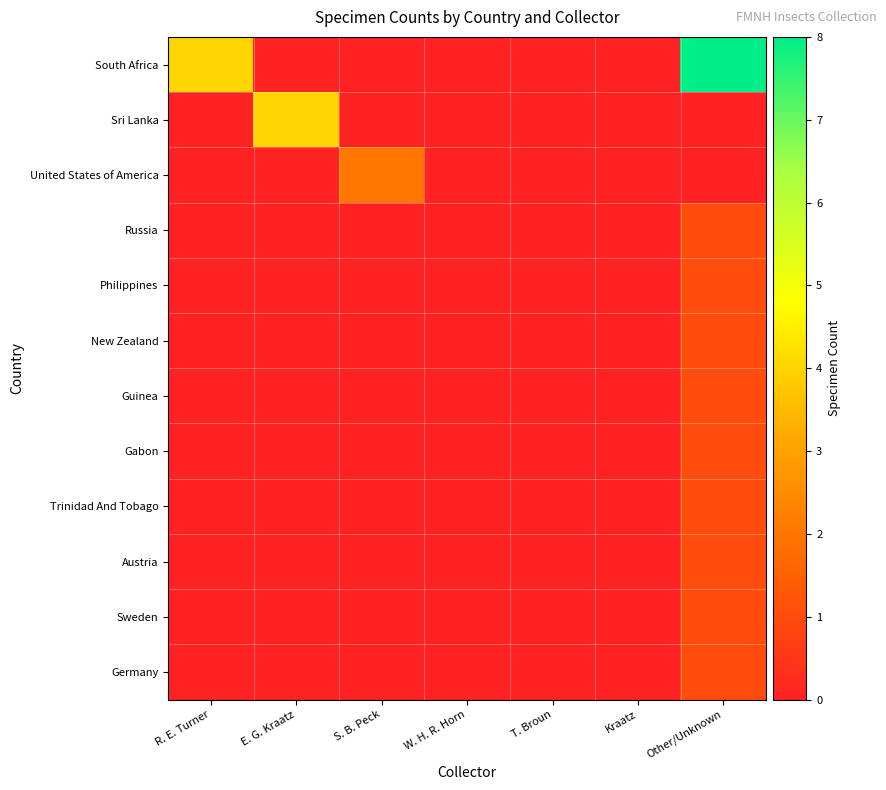

At R. E. Turner, list the series in order from largest to smallest.

South Africa, Sri Lanka, United States of America, Russia, Philippines, New Zealand, Guinea, Gabon, Trinidad And Tobago, Austria, Sweden, Germany